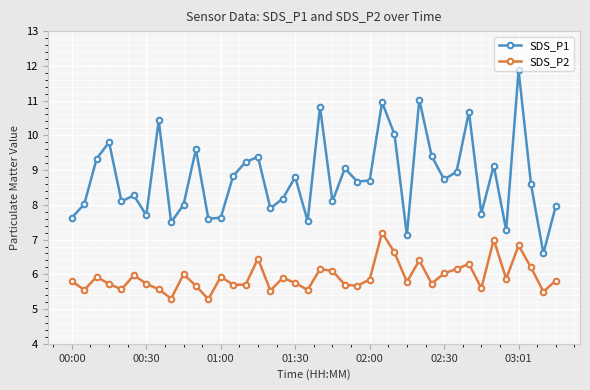

Does the chart have visible grid lines?

Yes